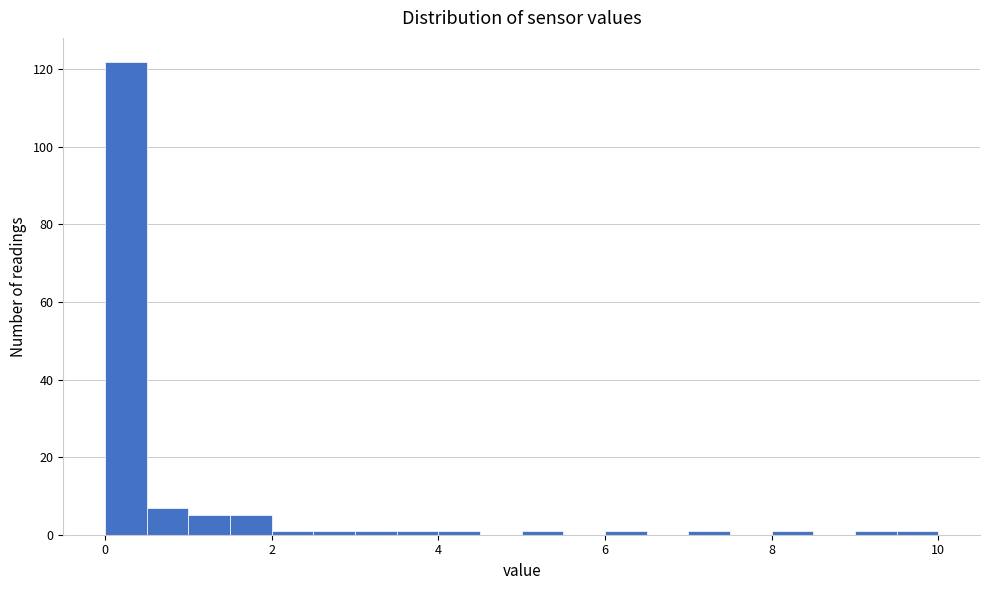

Read against the x-axis, roughly where is the centre of the tallest bar?

0.2